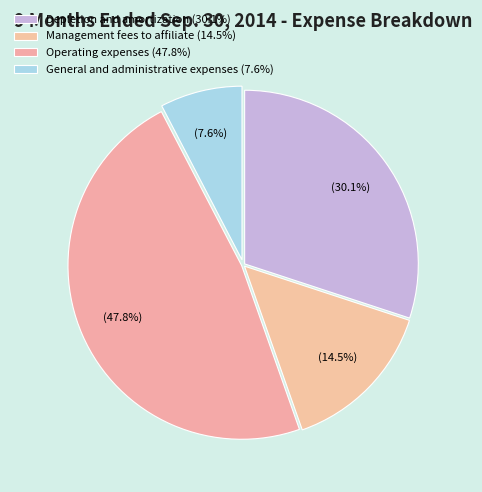

Is it true that Operating expenses is 48% of the pie?

True